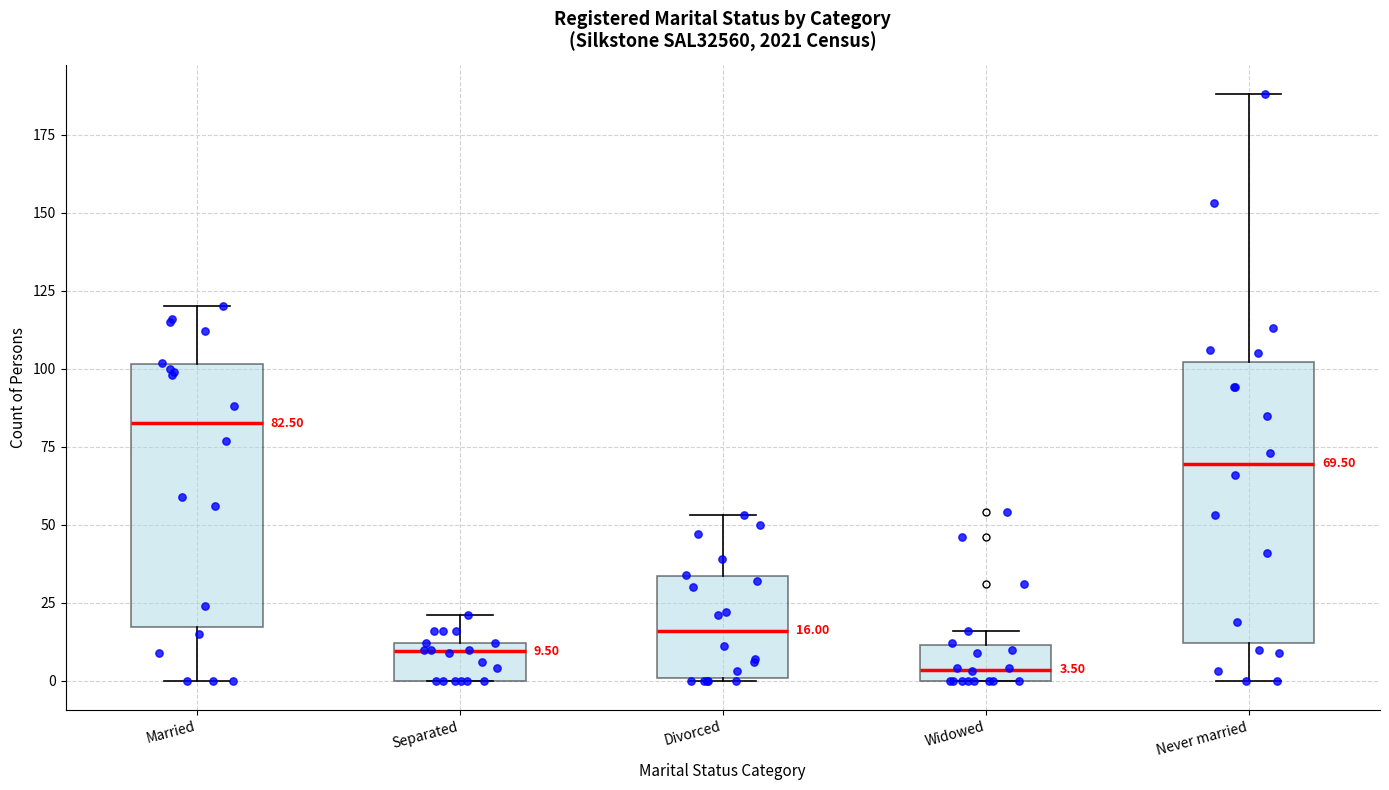

Which box is the tallest, from its lower edge to its upper edge?

Never married